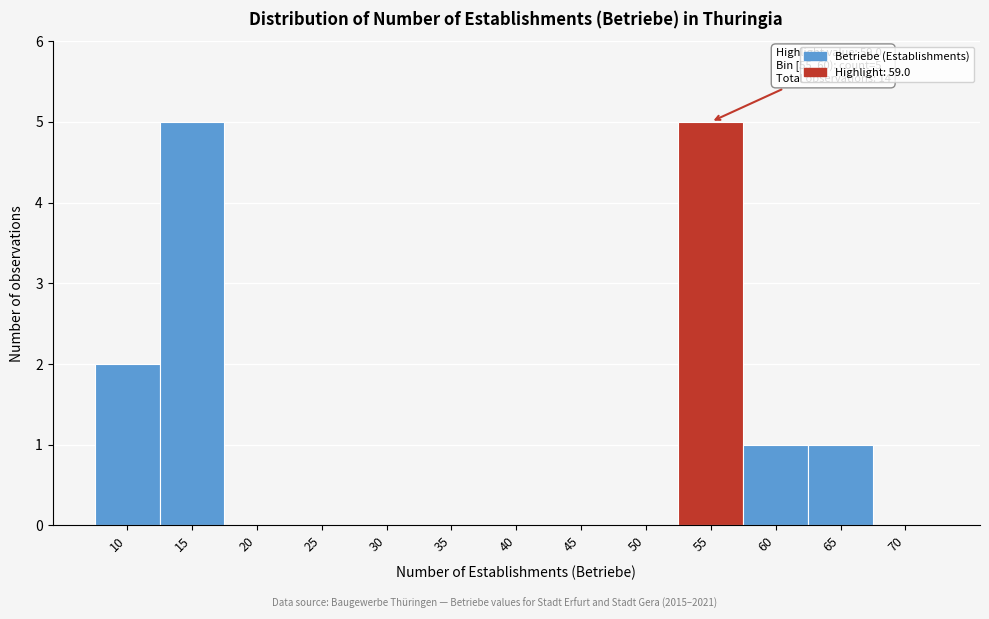

Reading left to right, extract all data points from this chart.

10=2	15=5	20=0	25=0	30=0	35=0	40=0	45=0	50=0	55=5	60=1	65=1	70=0